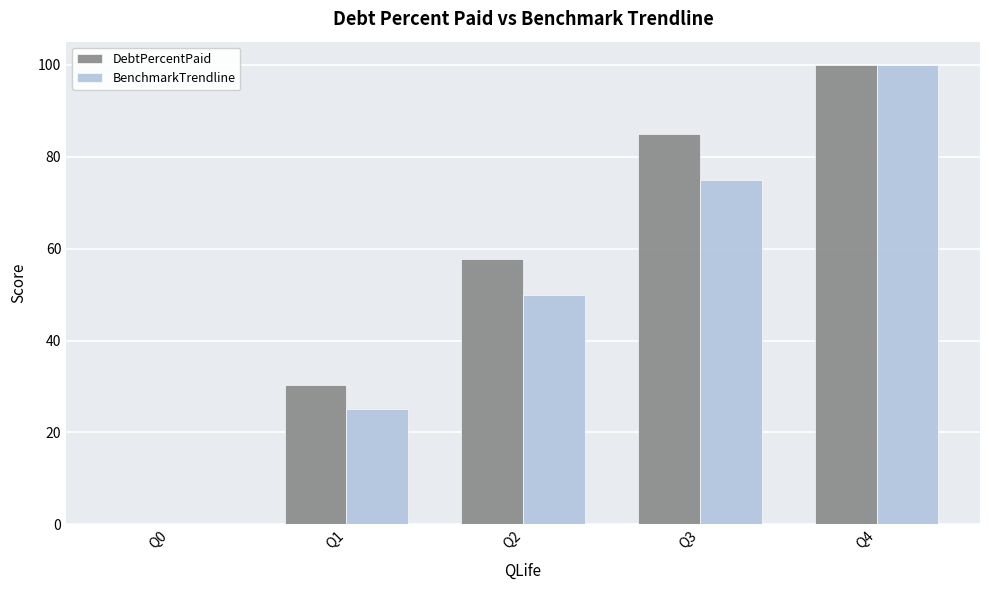

True or false: DebtPercentPaid has a value of 100.0 at Q4.

True